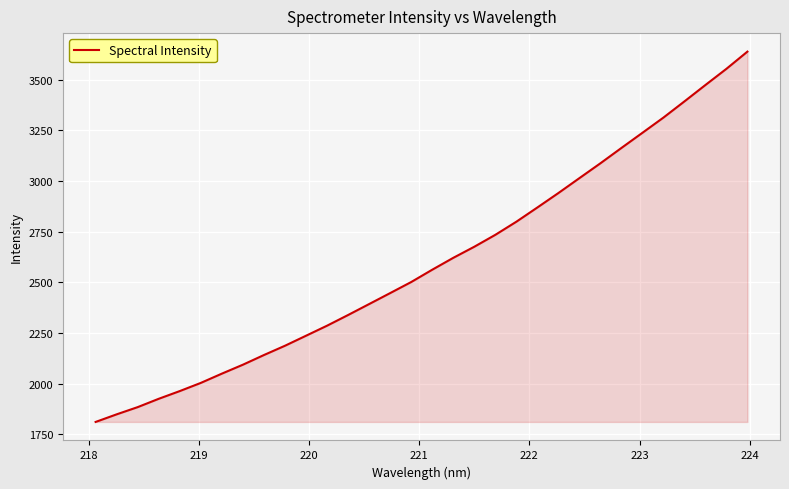

What is the difference between the maximum and minimum values?

1828.2